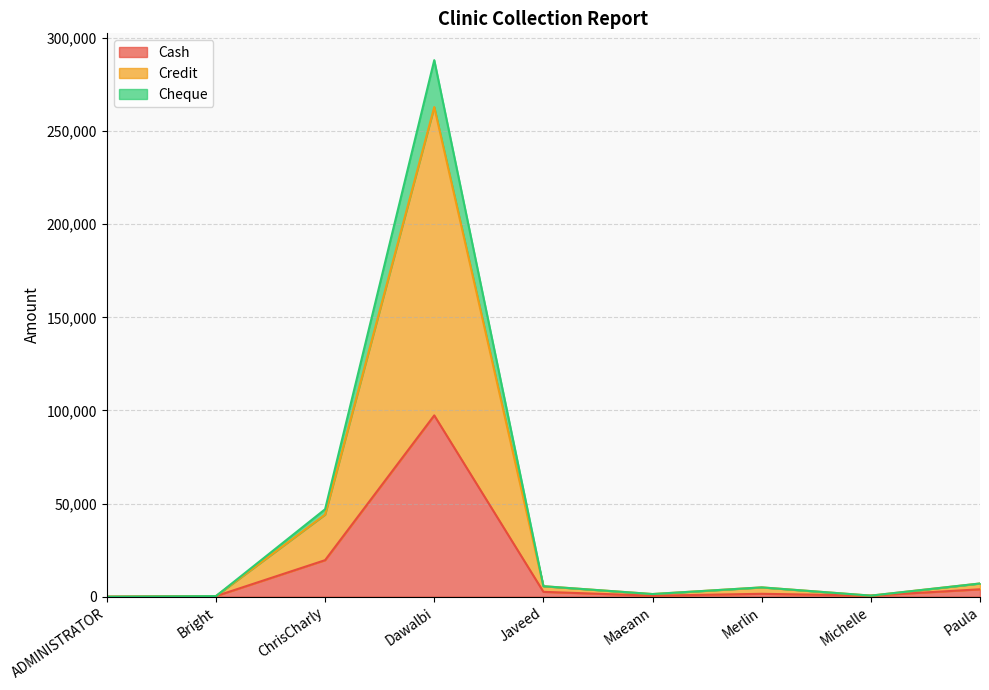

Count the number of categories in the chart.

9